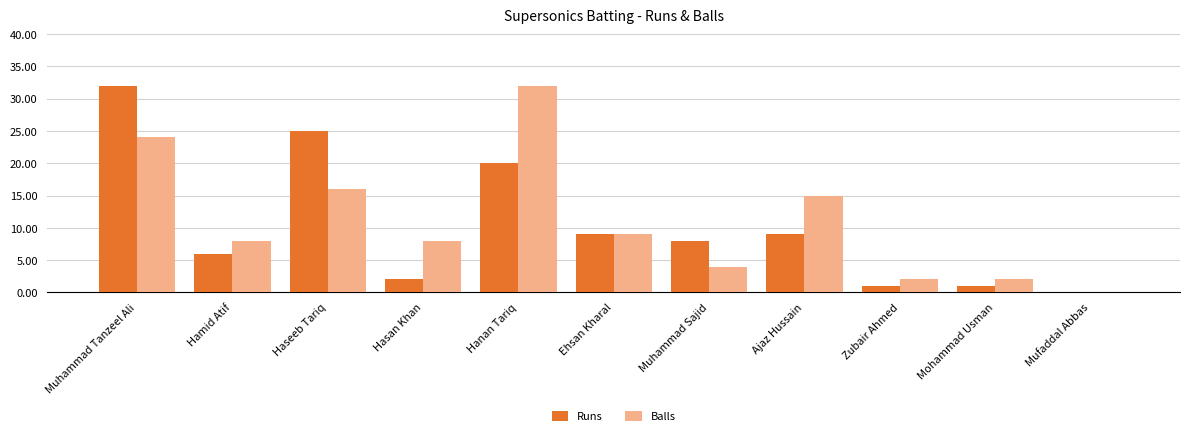

Which series changed the most between Muhammad Tanzeel Ali and Ajaz Hussain?

Runs